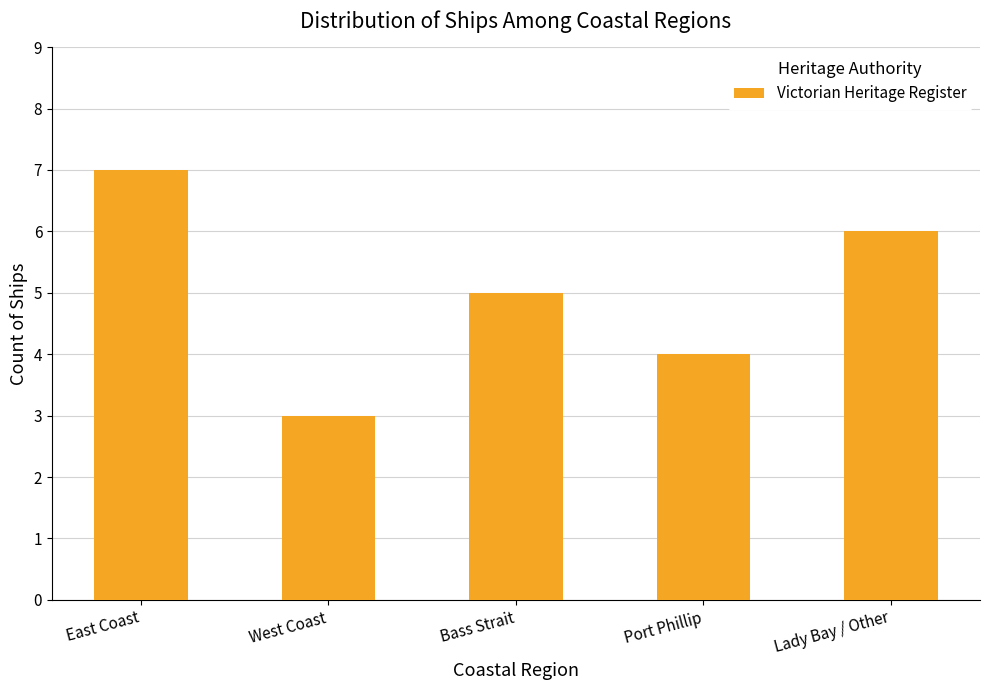

True or false: the data shows 3 at West Coast.

True